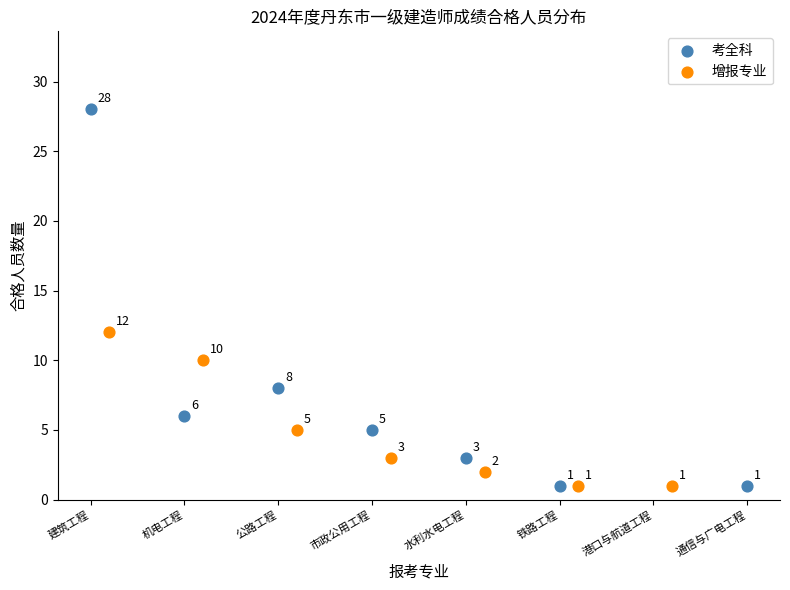

Which series reaches the maximum Y coordinate?

考全科